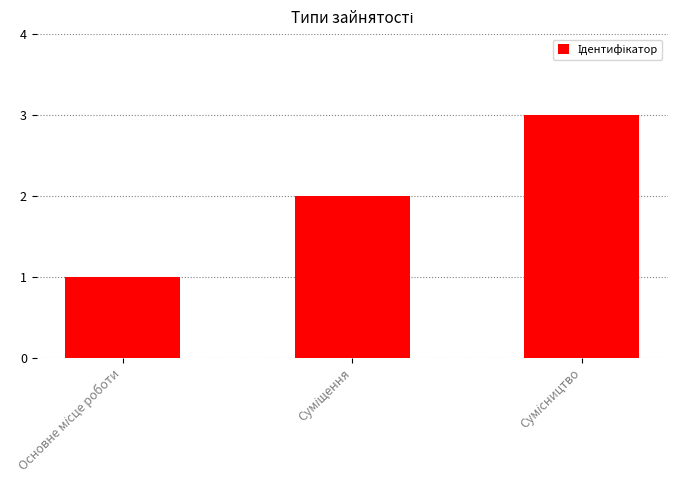

What is the greatest value displayed?

3